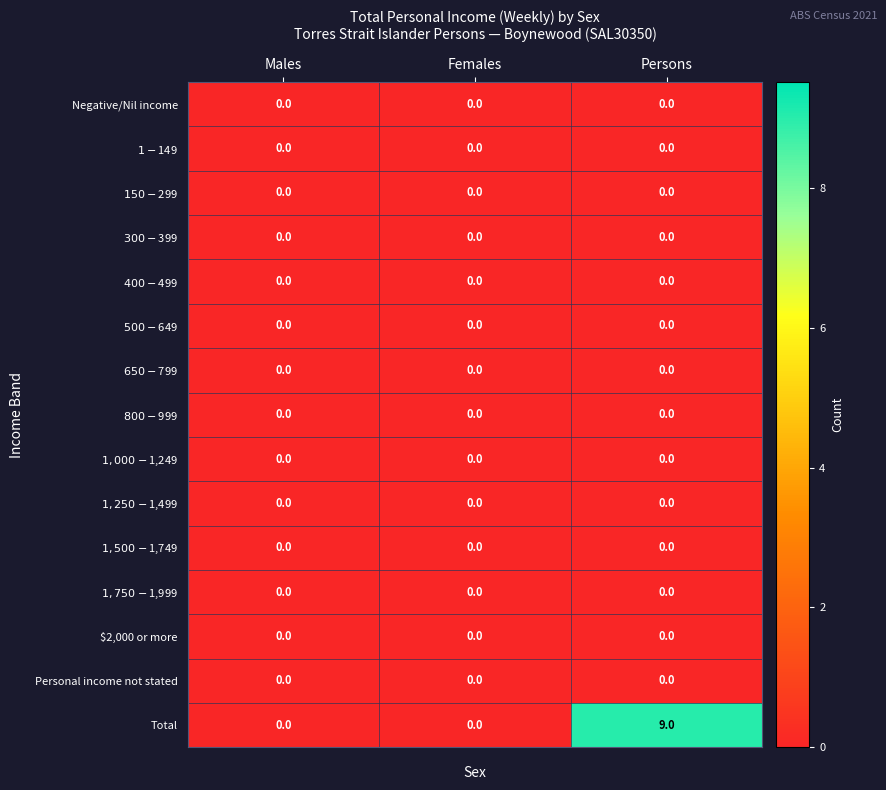

What is the maximum value shown in the chart?

9